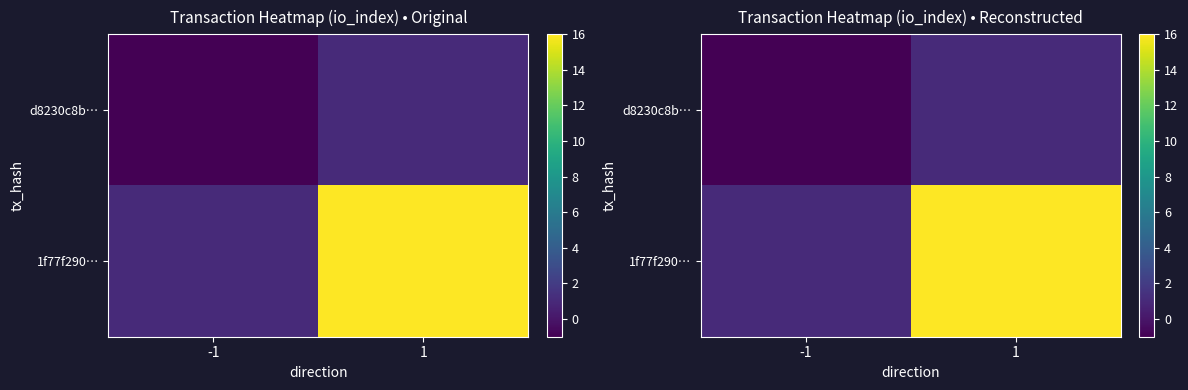

At which label does 1f77f290… reach its minimum?

-1